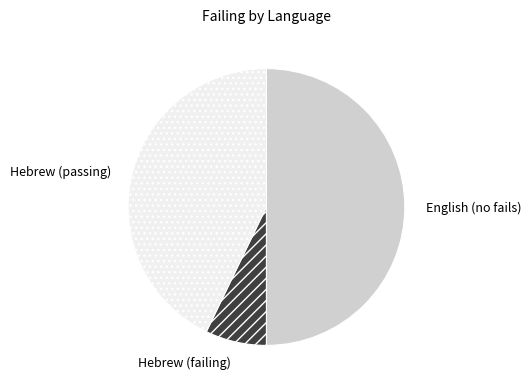

How many slices are in this pie chart?

3